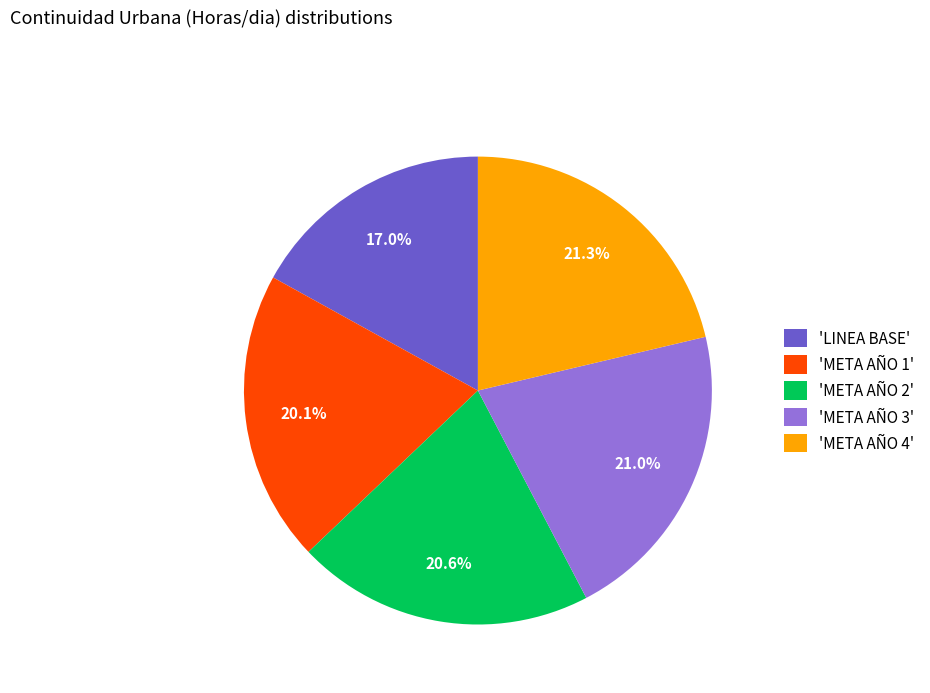

What is the total percentage of 'META AÑO 4' and 'META AÑO 3'?

42.3%